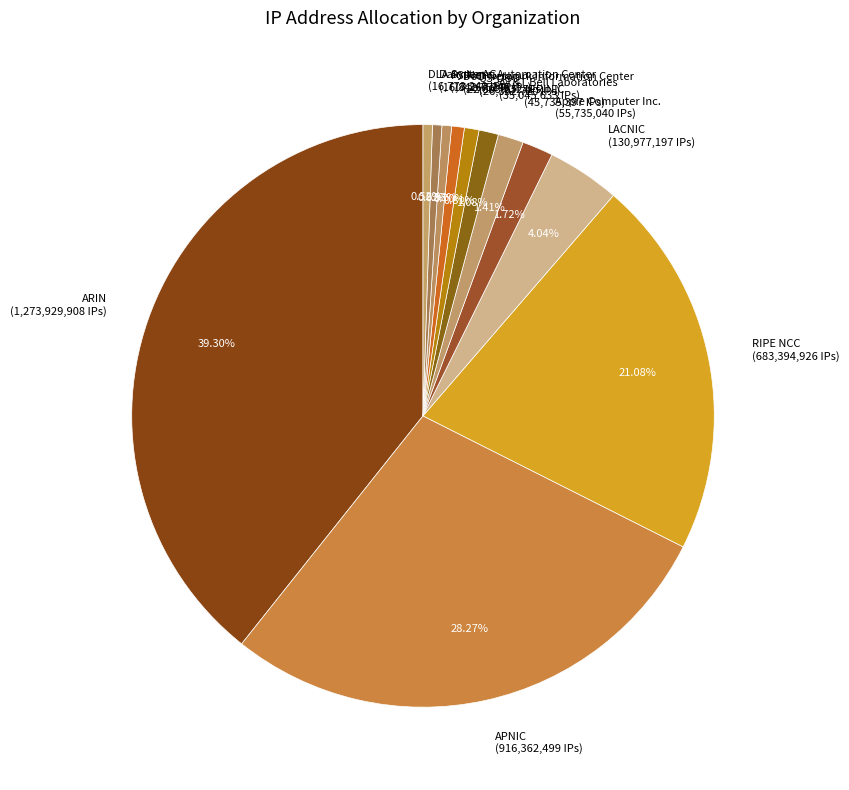

What percentage is the ARIN slice, to the nearest percent?

39%